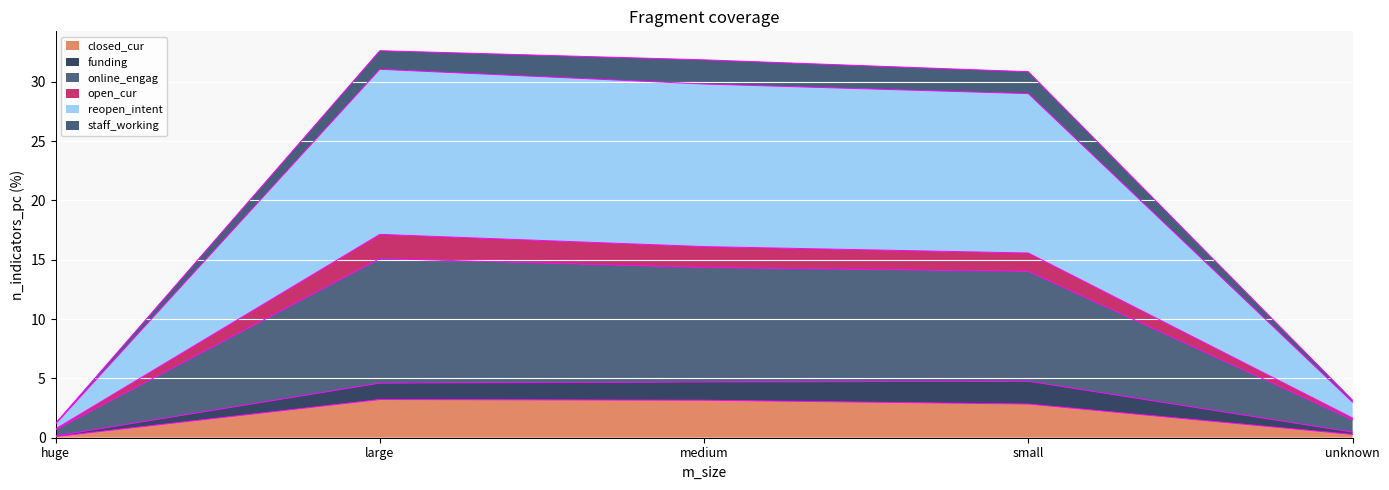

True or false: open_cur and reopen_intent intersect in this chart.

False